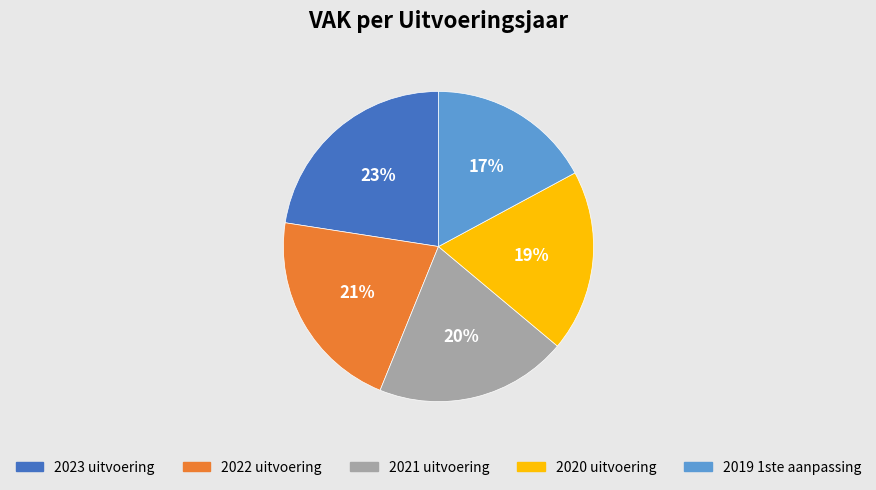

Do 2020 uitvoering and 2022 uitvoering together represent more than half of the pie?

No